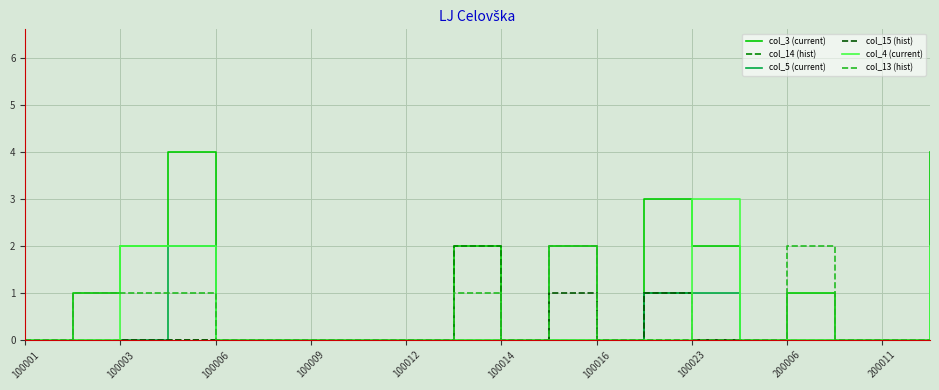

Which series has the largest total across all categories?

col_3 (current)